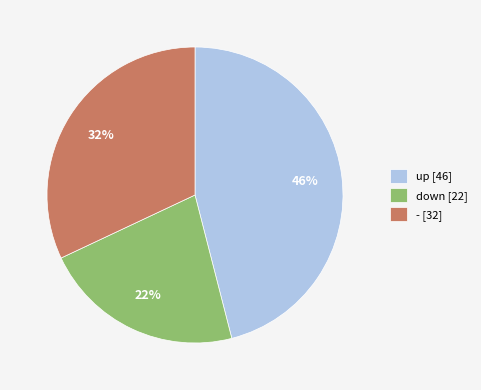

To the nearest percent, what percentage of the pie is up?

46%